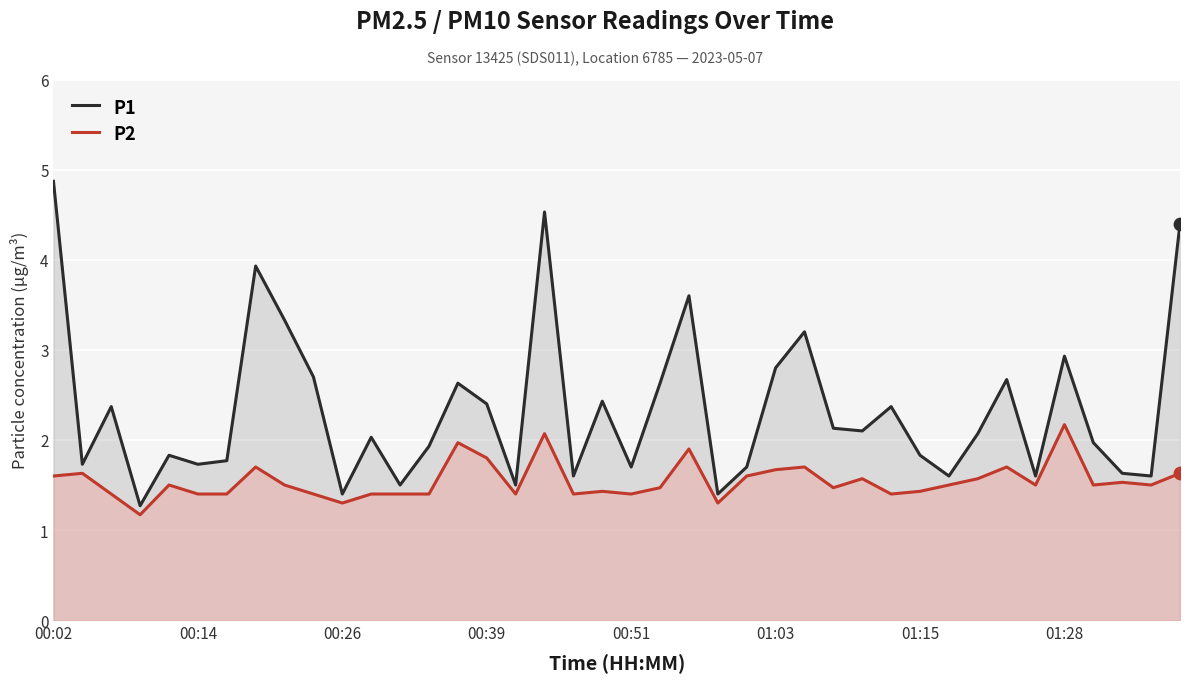

Which series contains the highest Y value?

P1